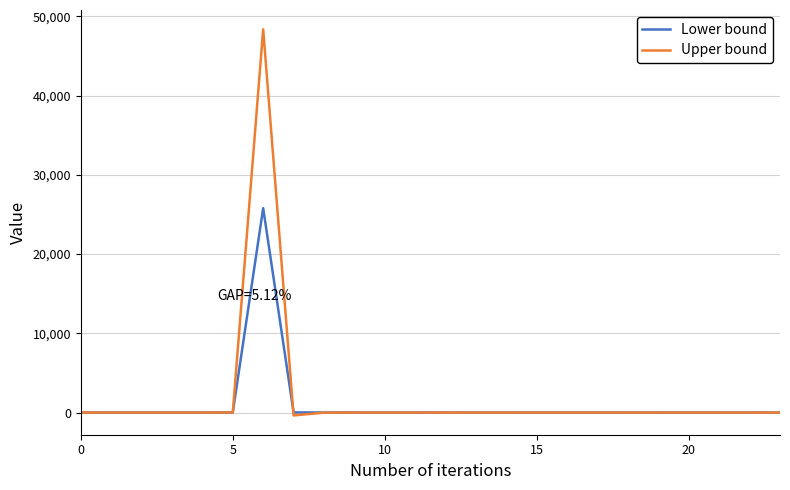

Rank the series by their maximum value, from highest to lowest.

Upper bound, Lower bound